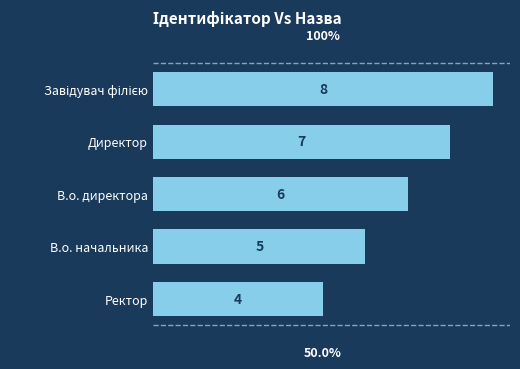

What is the difference between the maximum and minimum values?

4